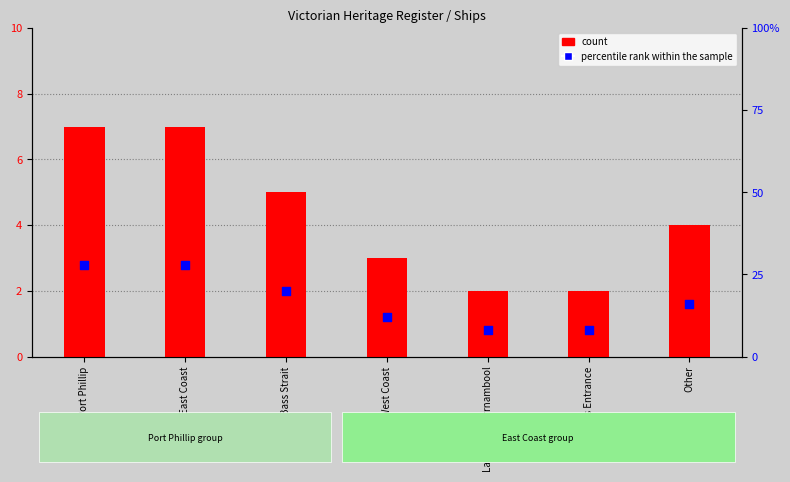

What are all the series names shown in the legend?

count, percentile rank within the sample